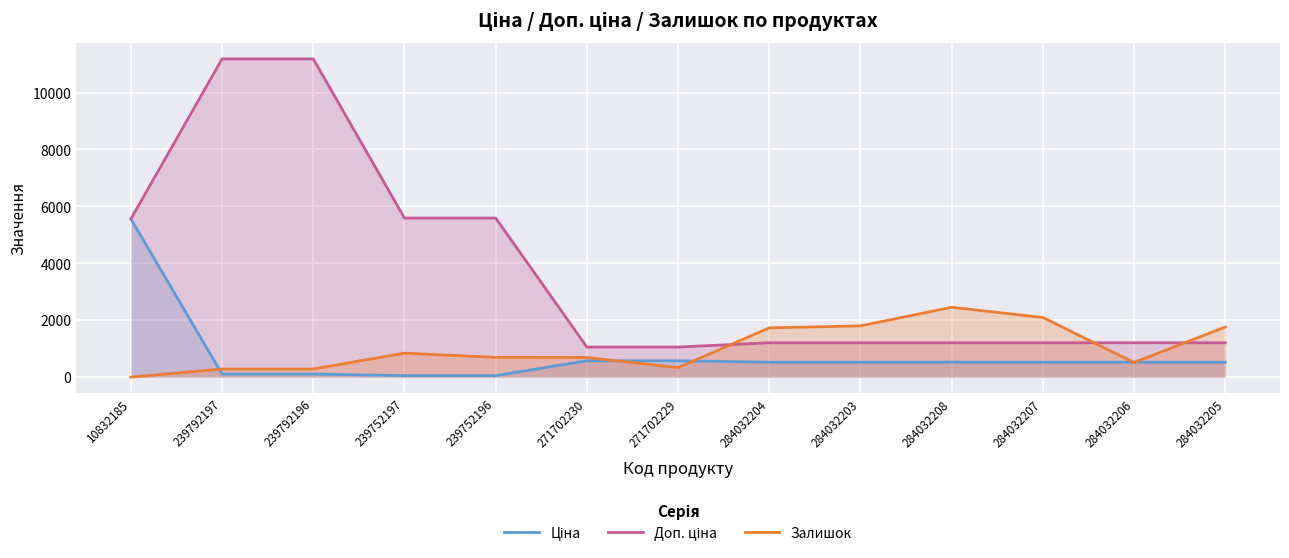

True or false: Доп. ціна has more than 0 interior local peaks.

False